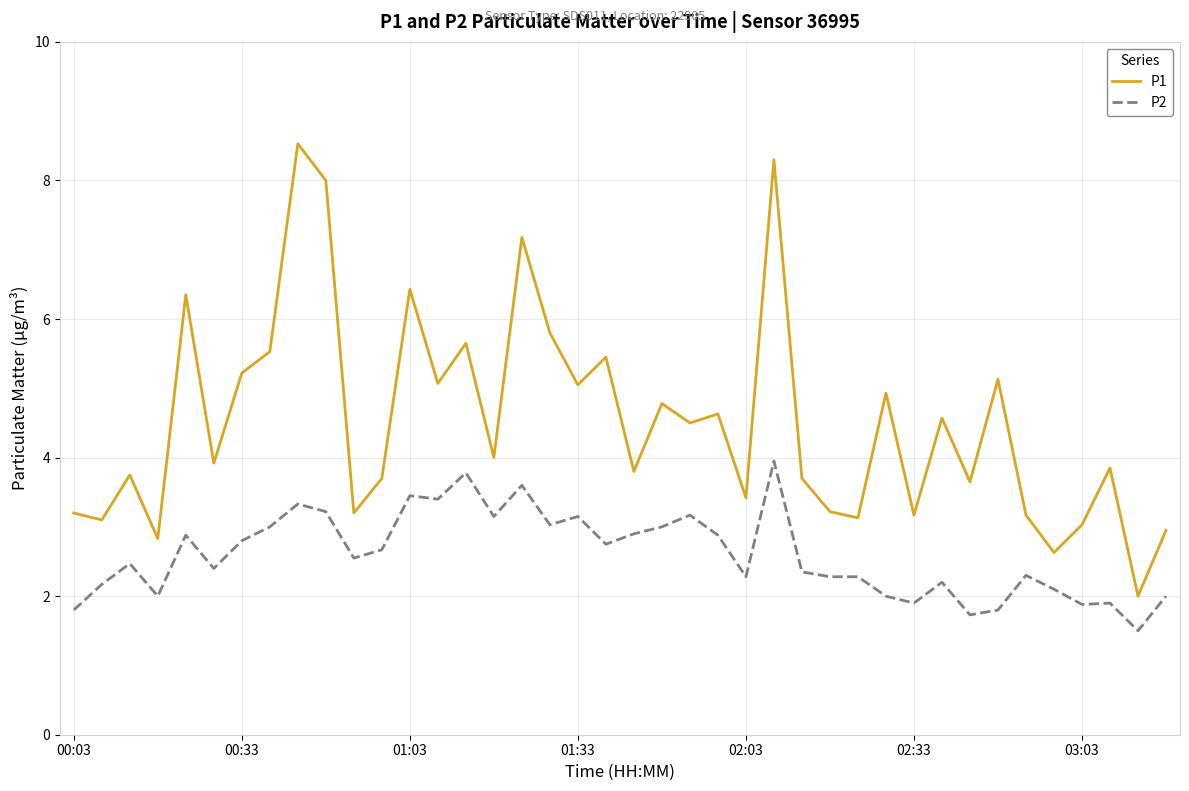

True or false: P1 and P2 cross at least once.

False